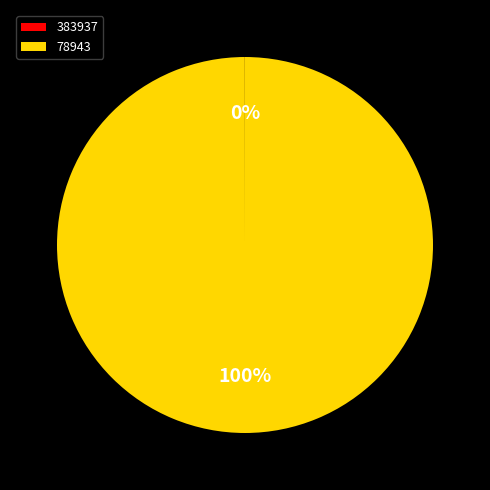

To the nearest percent, what is the average slice percentage?

50%